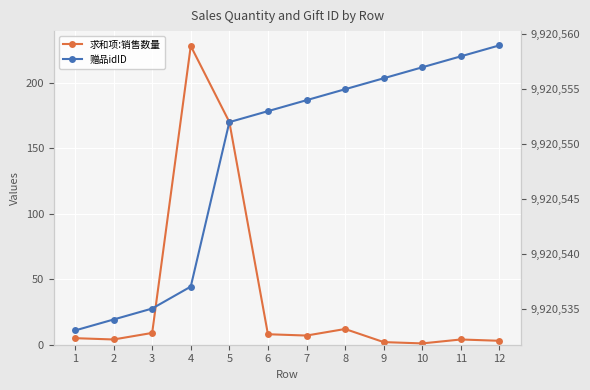

Reading right to left, list all the values displayed in this chart.

求和项:销售数量: 12=3	11=4	10=1	9=2	8=12	7=7	6=8	5=170	4=228	3=9	2=4	1=5
赠品idID: 12=9920559	11=9920558	10=9920557	9=9920556	8=9920555	7=9920554	6=9920553	5=9920552	4=9920537	3=9920535	2=9920534	1=9920533